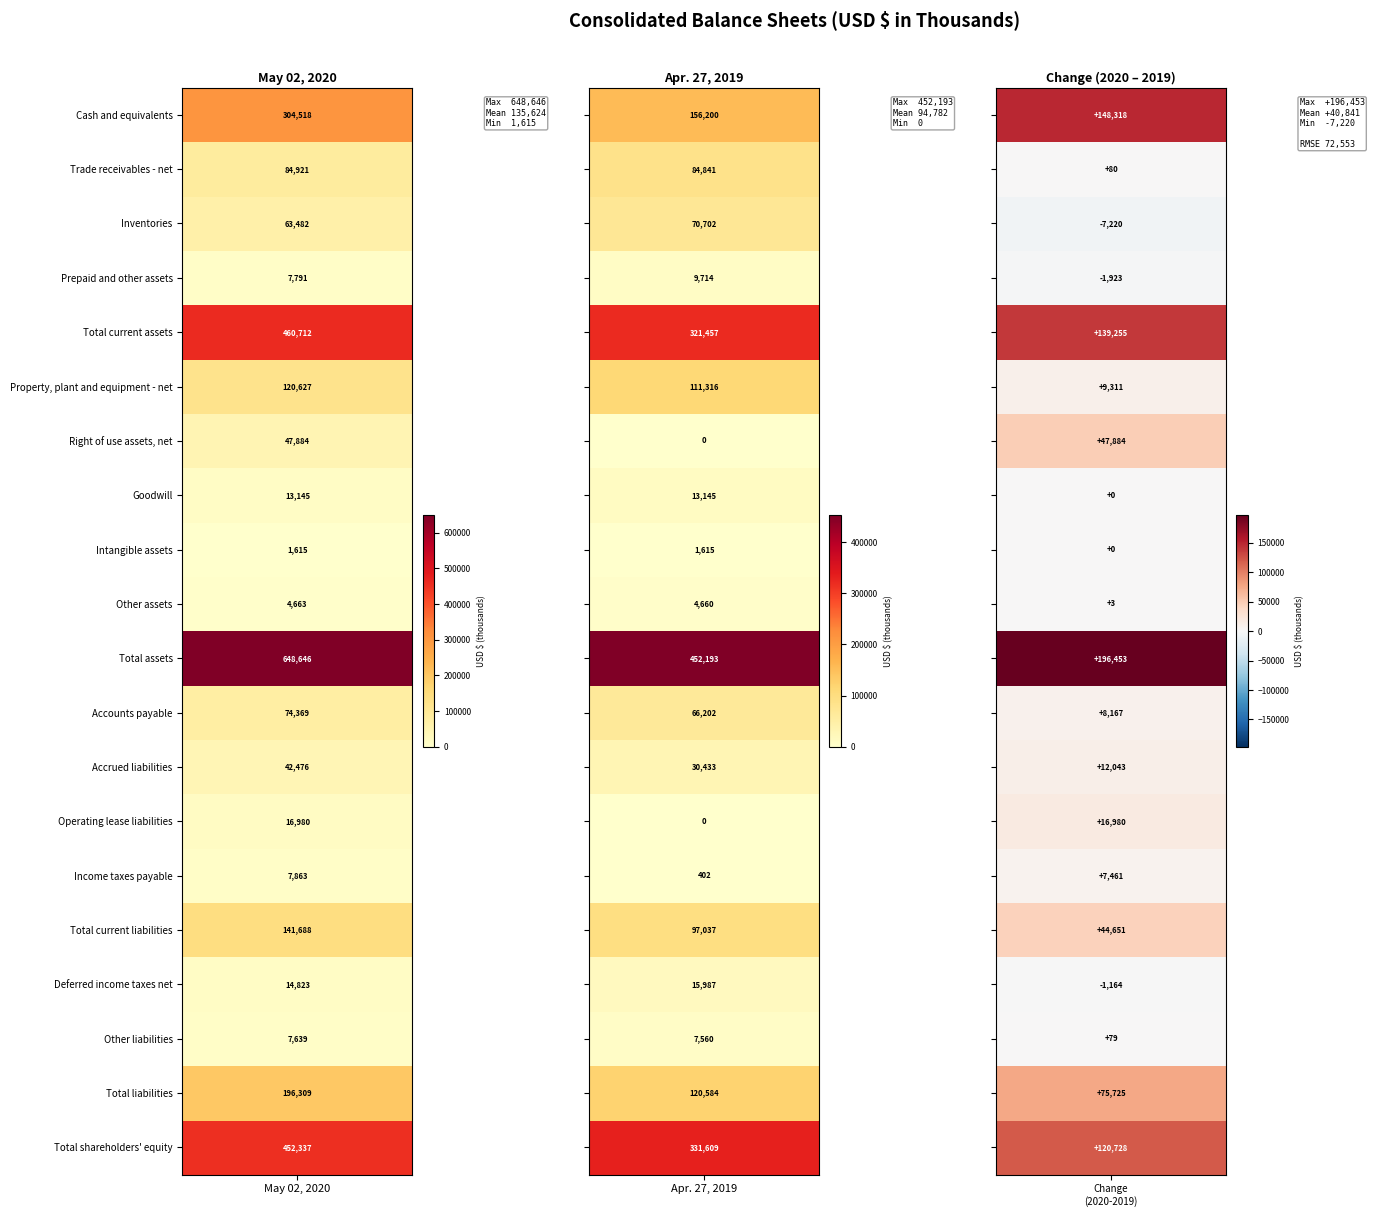

The value of Apr. 27, 2019 at Accounts payable is 112155. True or false?

False